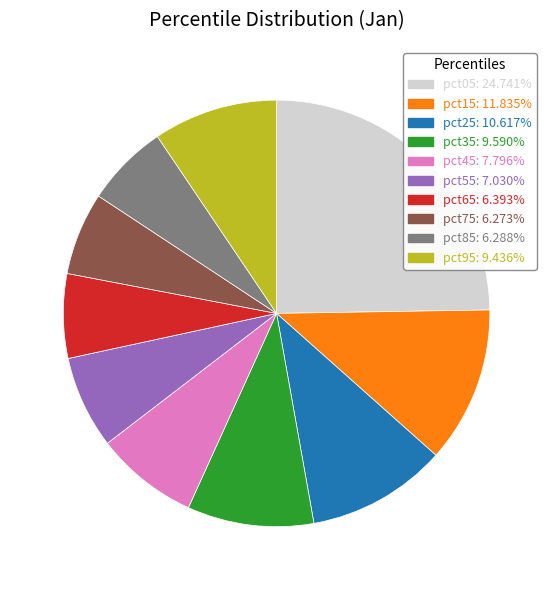

True or false: pct25 accounts for 11% of the total.

True